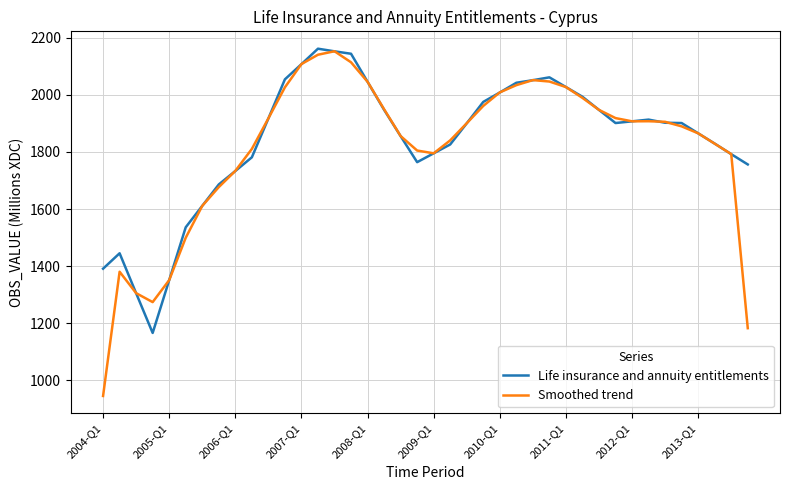

What is the highest value of the Life insurance and annuity entitlements series?

2161.3